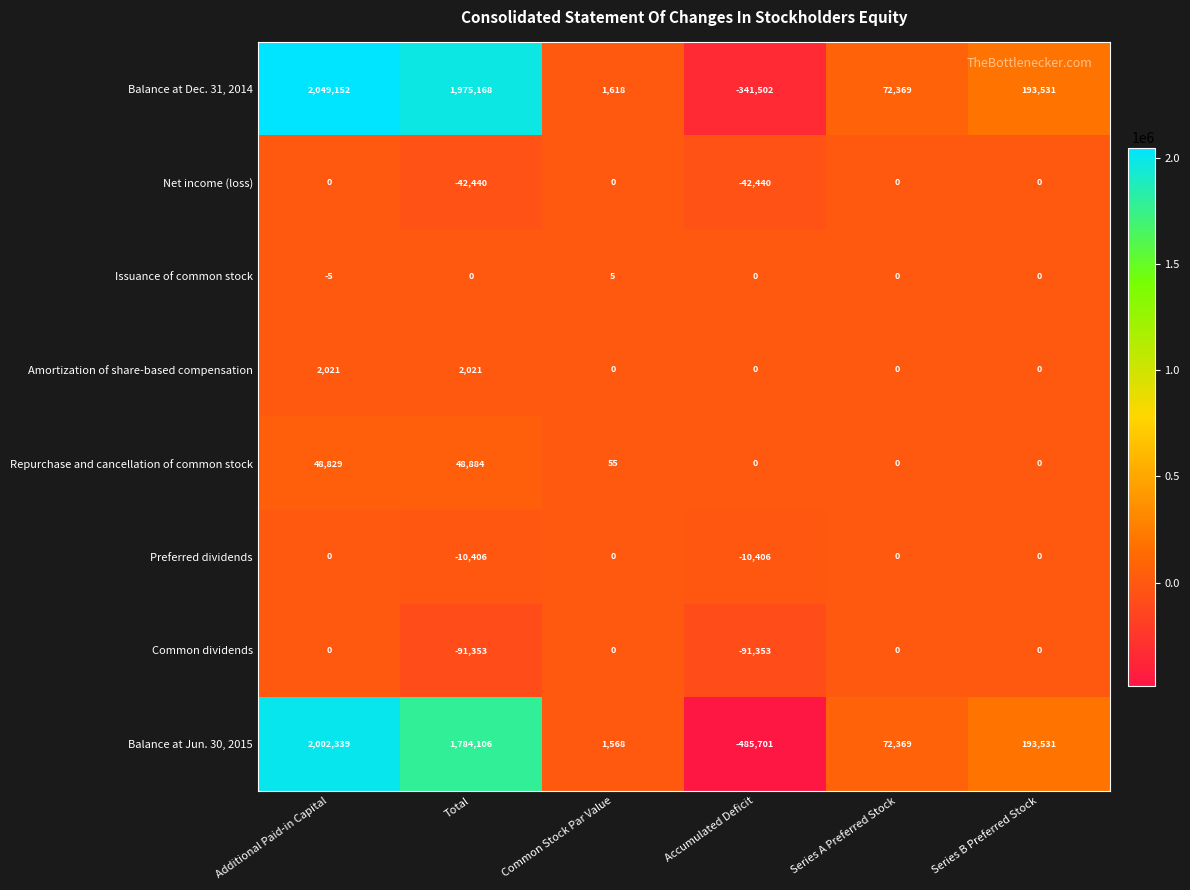

What is the difference between the highest and lowest values at Series A Preferred Stock?

72369